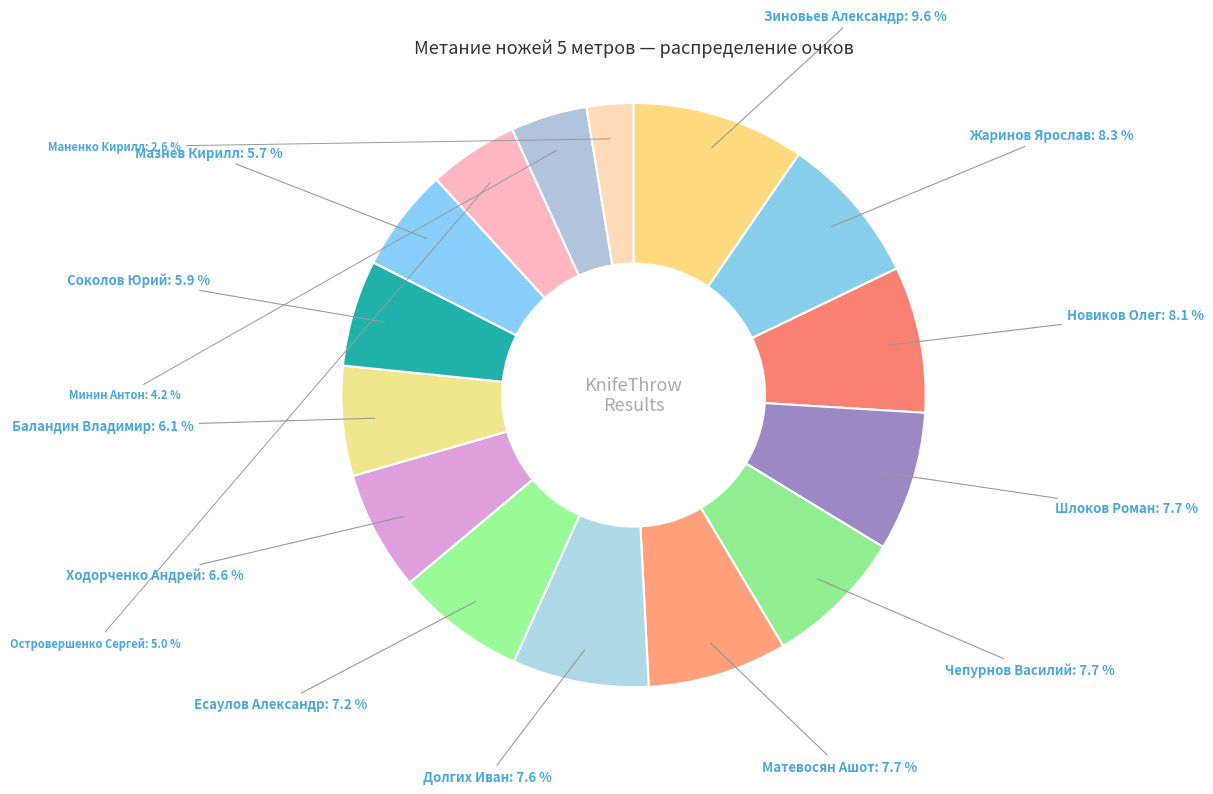

Combined, what portion of the pie is Маненко Кирилл and Ходорченко Андрей?

9.2%